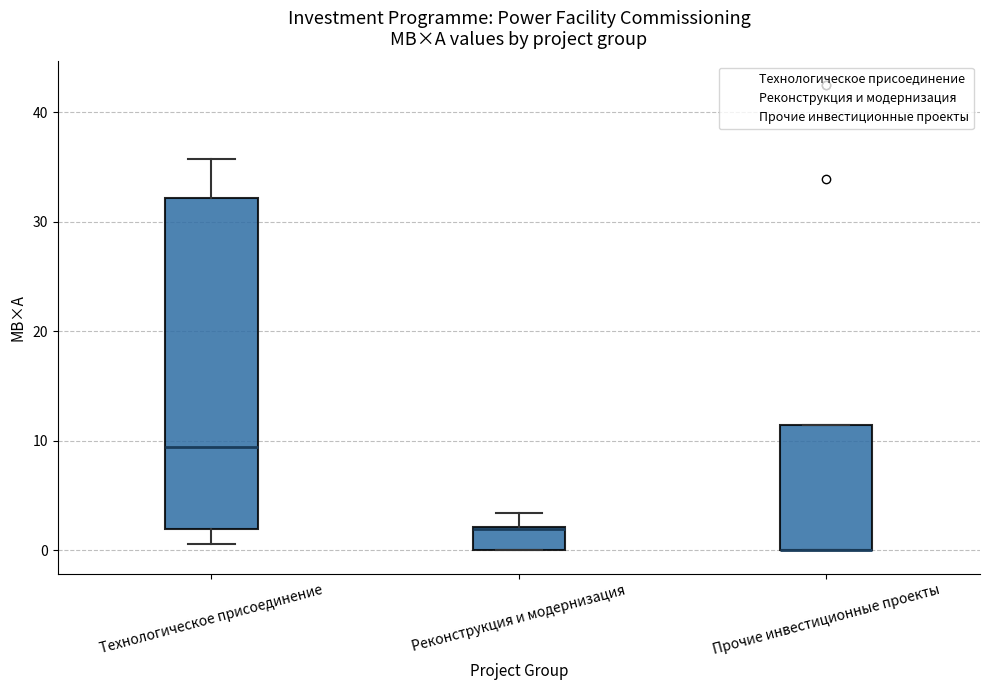

Comparing the boxes themselves (not the whiskers), which one is the tallest?

Технологическое присоединение